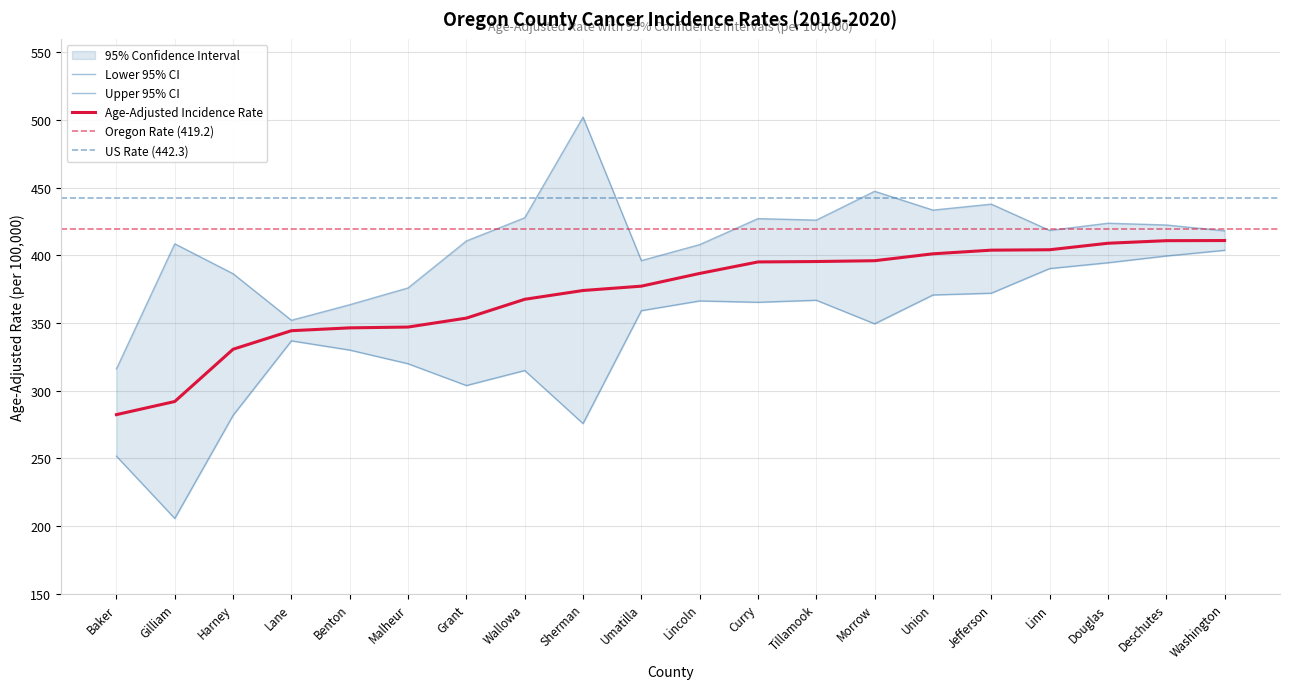

Reading left to right, transcribe all the data shown in this chart.

Age-Adjusted Rate: Baker=282.4	Gilliam=292.1	Harney=330.7	Lane=344.4	Benton=346.5	Malheur=347.1	Grant=353.7	Wallowa=367.6	Sherman=374.1	Umatilla=377.3	Lincoln=386.7	Curry=395.2	Tillamook=395.5	Morrow=396.1	Union=401.2	Jefferson=403.9	Linn=404.2	Douglas=409.0	Deschutes=410.9	Washington=411.0
Lower 95% CI: Baker=251.7	Gilliam=205.7	Harney=281.9	Lane=336.9	Benton=330.1	Malheur=320.0	Grant=303.9	Wallowa=315.0	Sherman=275.8	Umatilla=359.2	Lincoln=366.4	Curry=365.4	Tillamook=366.9	Morrow=349.5	Union=370.8	Jefferson=372.1	Linn=390.3	Douglas=394.6	Deschutes=399.6	Washington=403.8
Upper 95% CI: Baker=316.2	Gilliam=408.6	Harney=386.5	Lane=352.1	Benton=363.6	Malheur=376.0	Grant=410.7	Wallowa=427.8	Sherman=502.2	Umatilla=396.2	Lincoln=408.0	Curry=427.2	Tillamook=426.1	Morrow=447.4	Union=433.5	Jefferson=437.9	Linn=418.5	Douglas=423.8	Deschutes=422.5	Washington=418.2